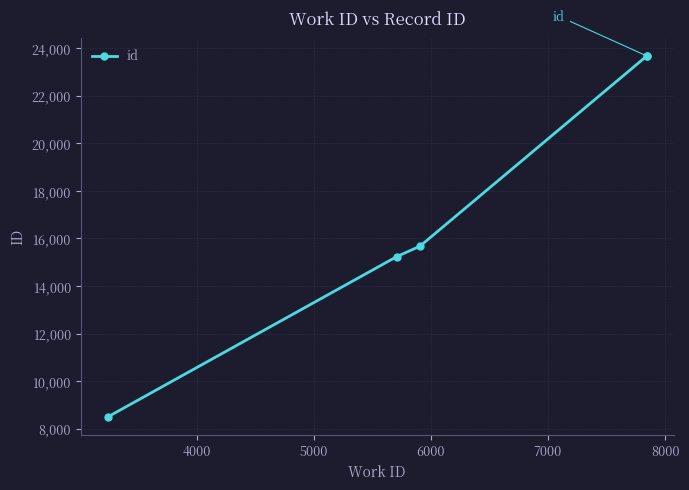

What is the ratio of the value at 4000 to the value at 6000?

0.6